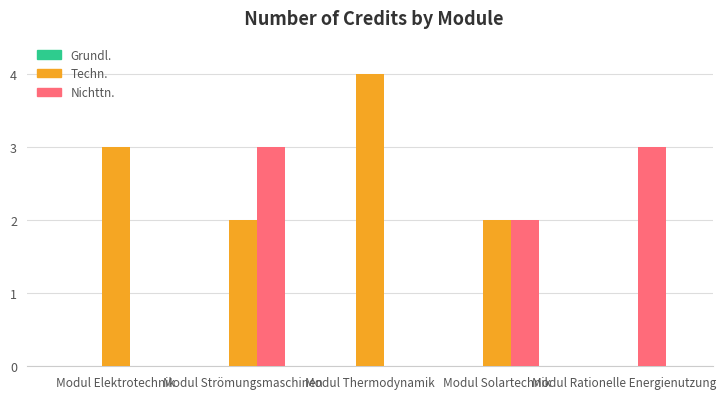

At which category does the chart reach its peak across all series?

Modul Thermodynamik